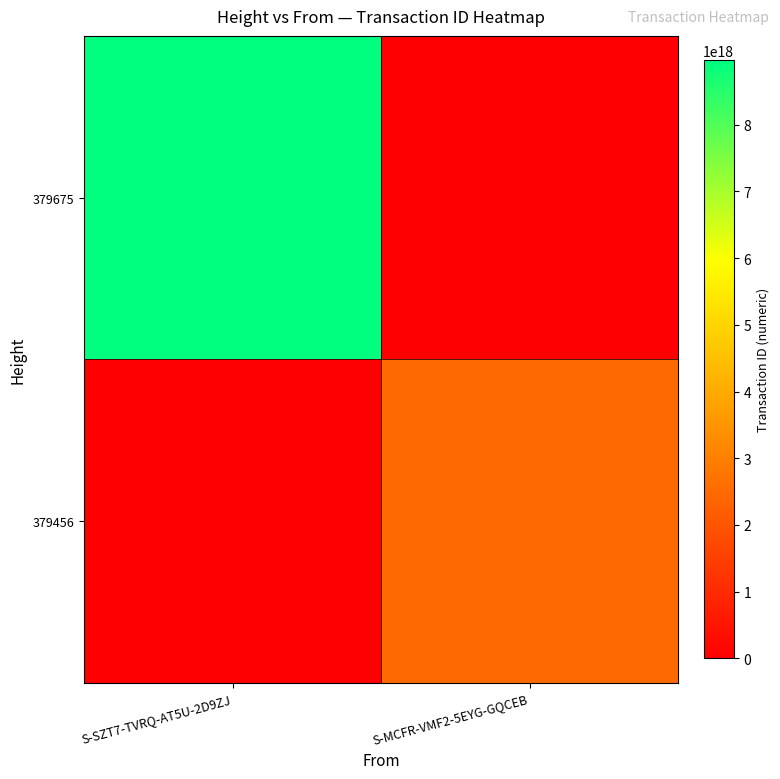

List the series in order of their peak value, highest first.

379675, 379456